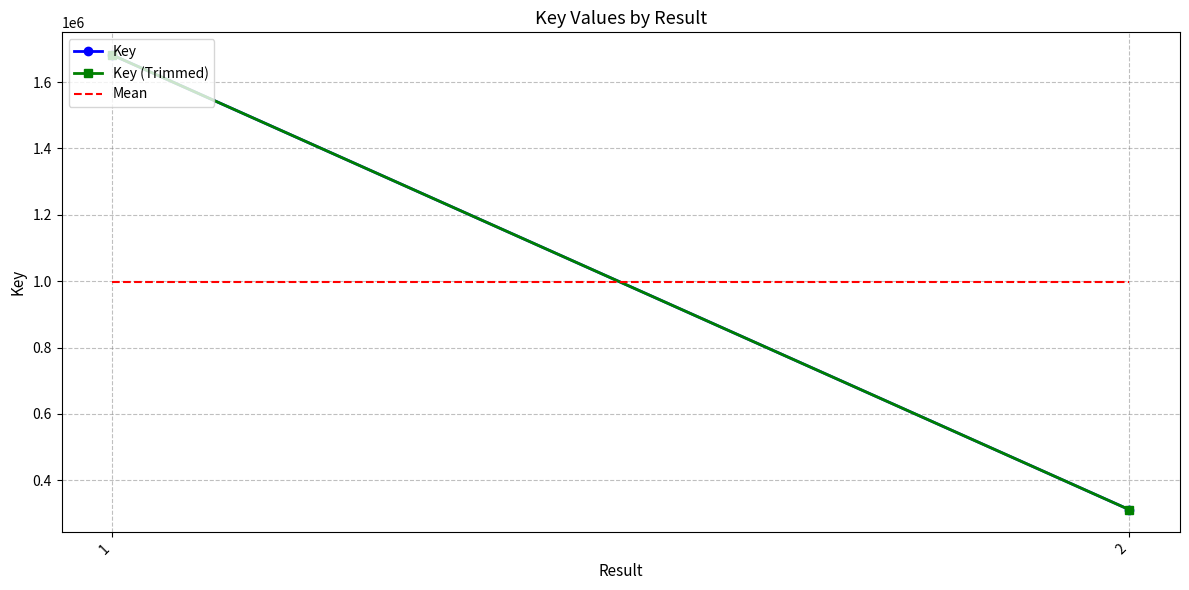

At 2, list the series in order from smallest to largest.

Key, Key (Trimmed), Mean